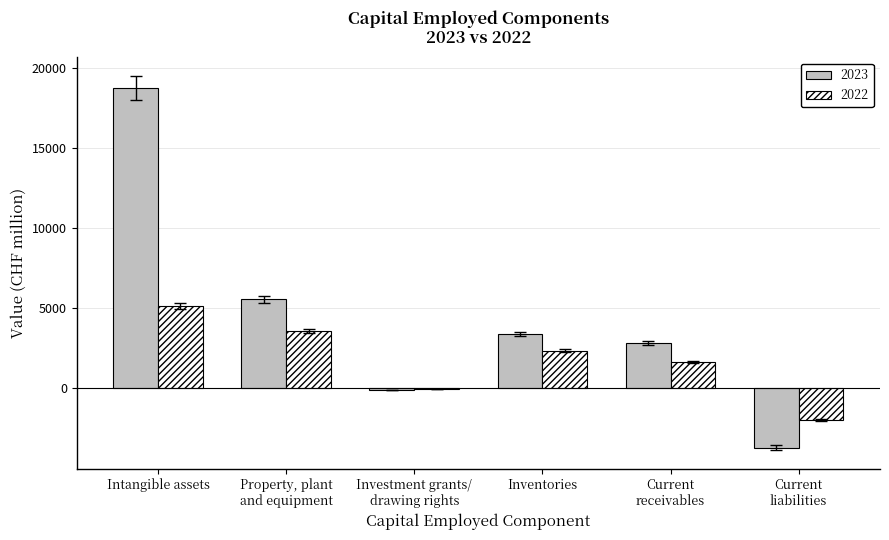

At which category is the sum across all series the highest?

Intangible assets